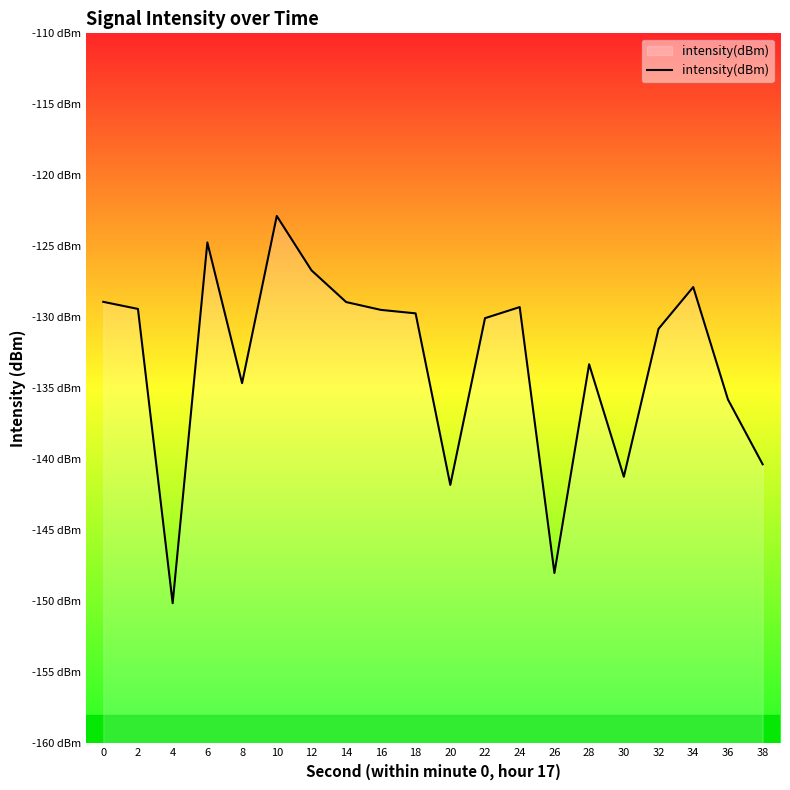

What is the value of the 13th point from the left?

-129.3